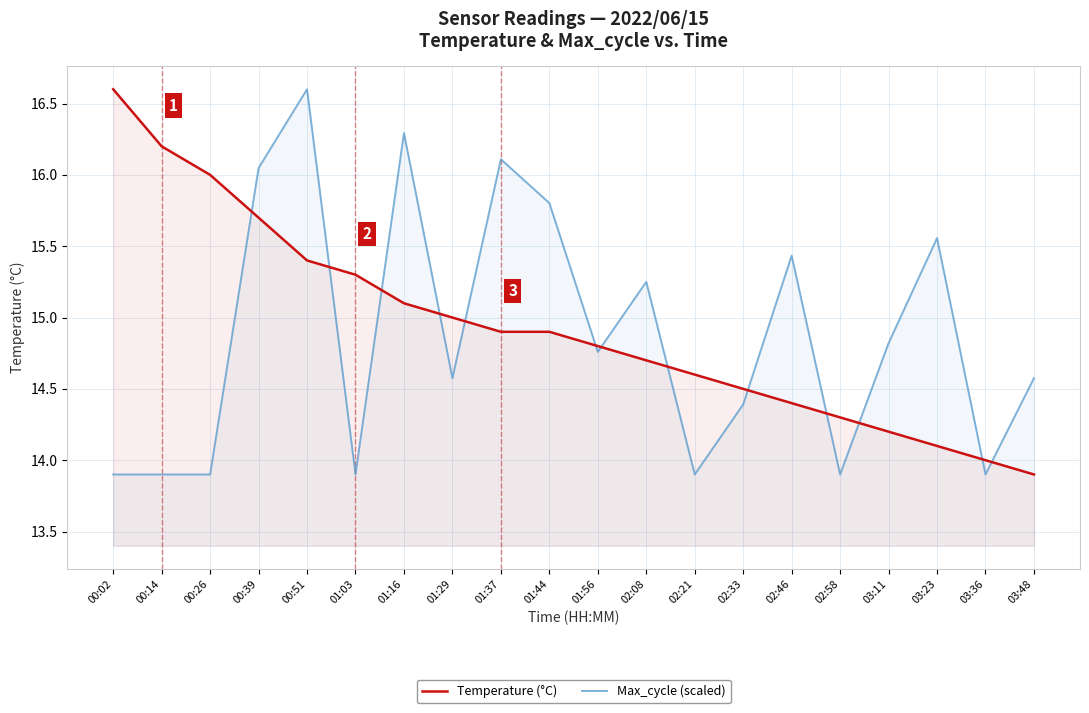

Reading left to right, list all the values displayed in this chart.

Temperature (°C): 16.6	16.2	16.0	15.7	15.4	15.3	15.1	15.0	14.9	14.9	14.8	14.7	14.6	14.5	14.4	14.3	14.2	14.1	14.0	13.9
Max_cycle (scaled): 13.9	13.9	13.9	16.0	16.6	13.9	16.3	14.6	16.1	15.8	14.8	15.2	13.9	14.4	15.4	13.9	14.8	15.6	13.9	14.6